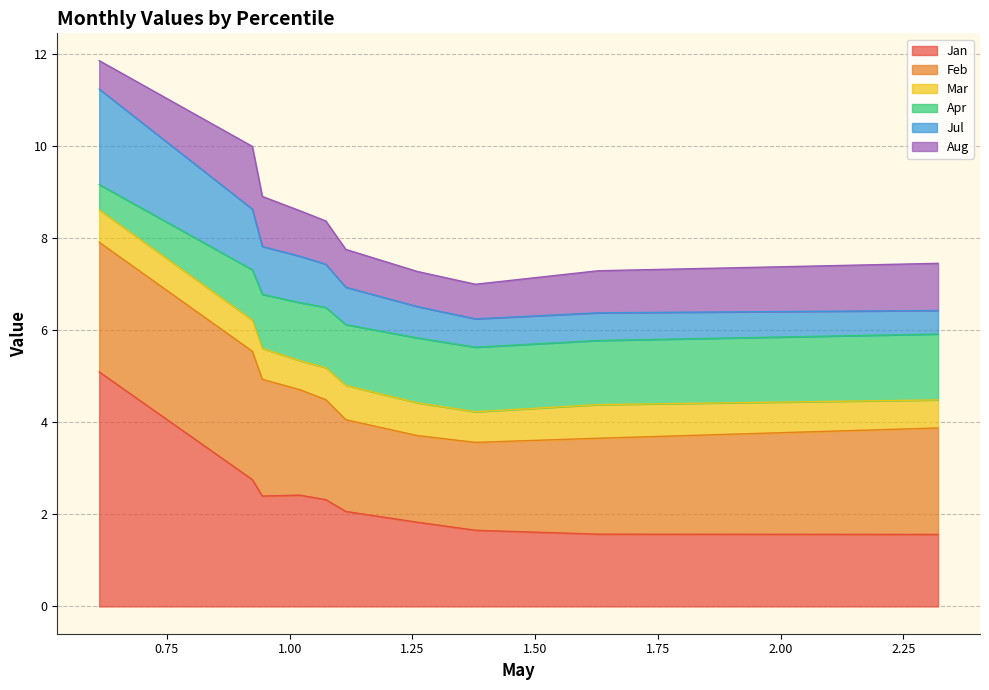

What is the highest value of the Jan series?

5.1